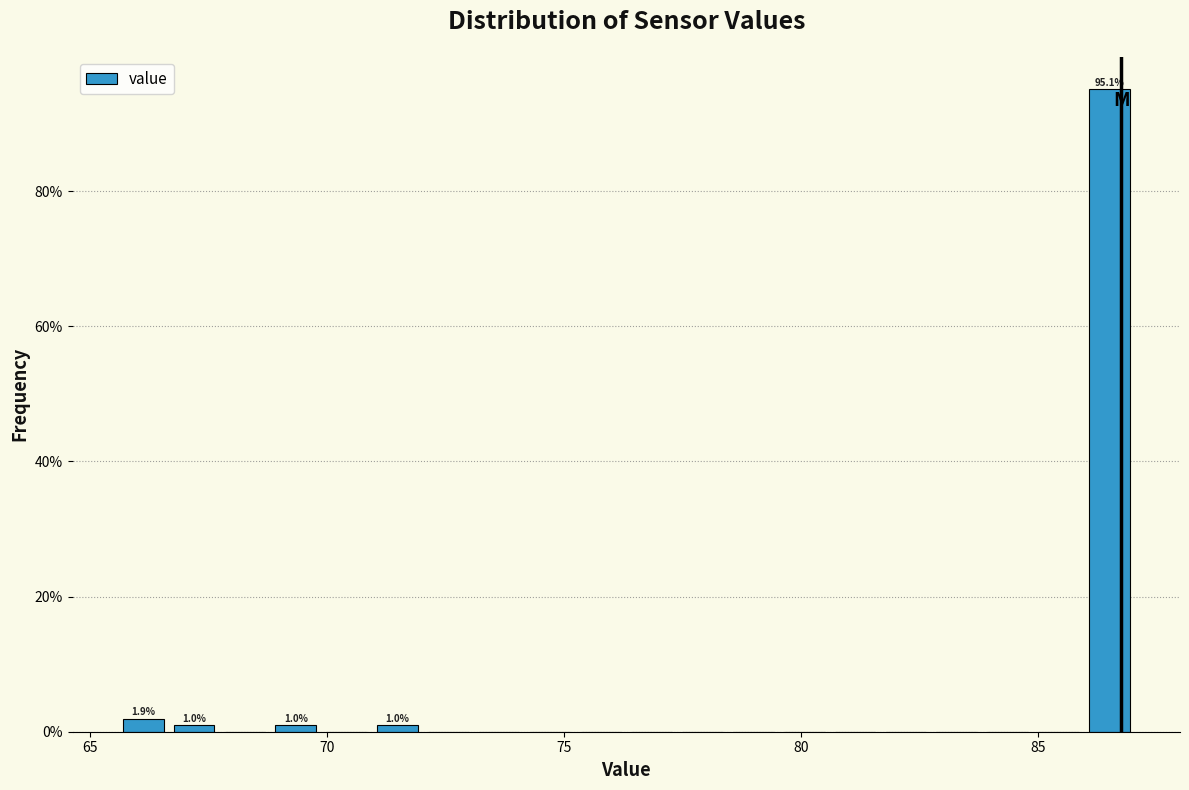

Read against the x-axis, roughly where is the centre of the tallest bar?

86.5